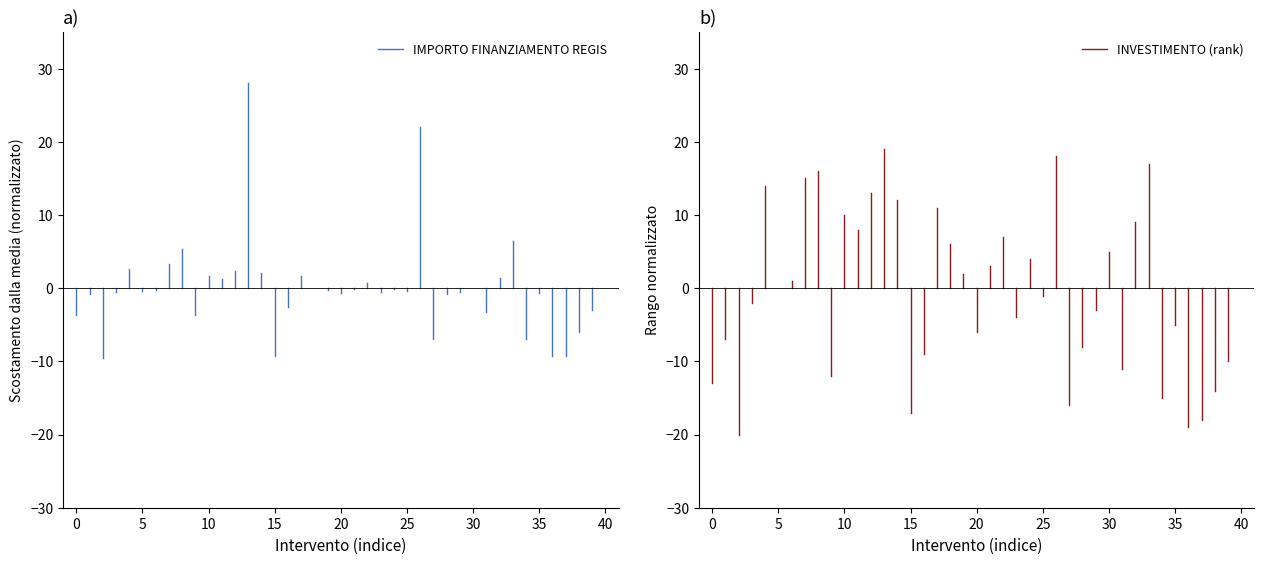

Between −5 and 0, which series saw the biggest shift?

INVESTIMENTO (rank)